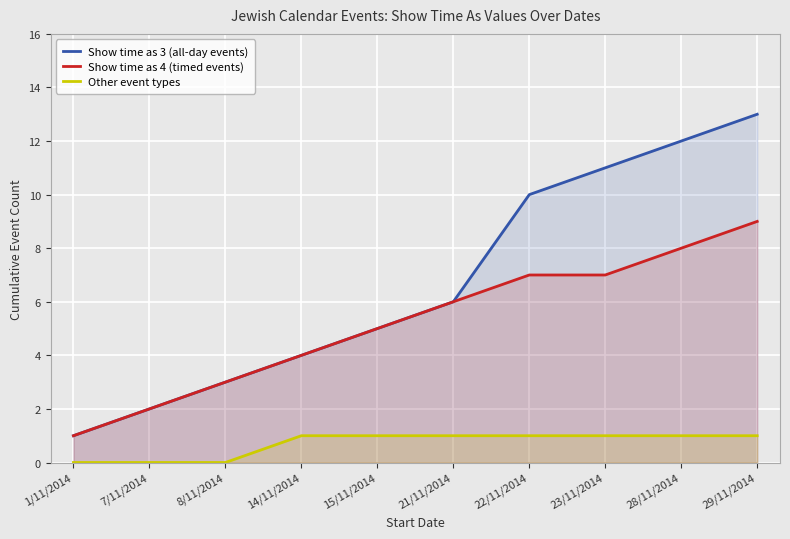

True or false: Show time as 3 (all-day events) and Other event types intersect in this chart.

False